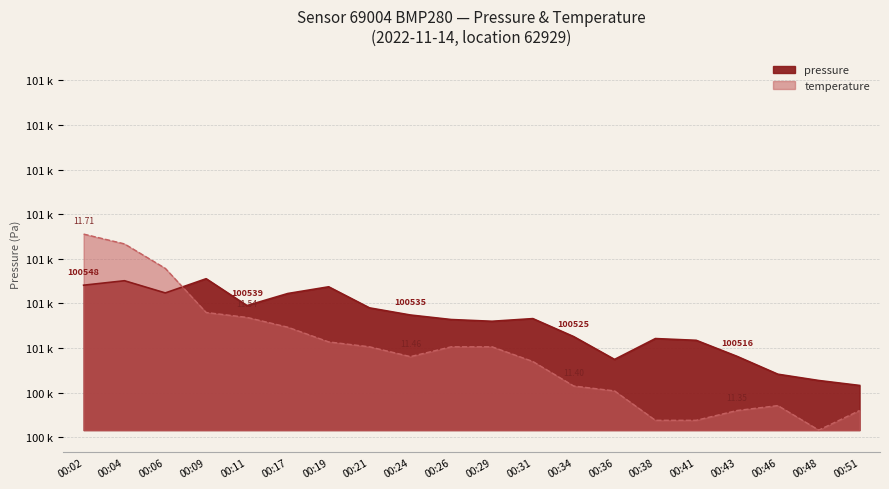

What is the value of the temperature point at the 6th from the left?

100529.4